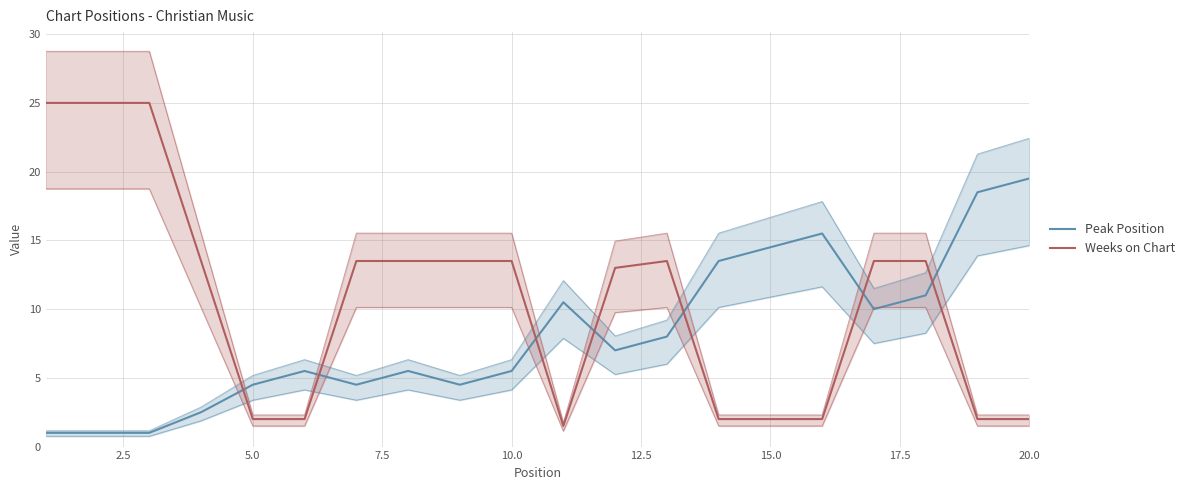

True or false: Weeks on Chart has more than 1 interior local peaks.

False